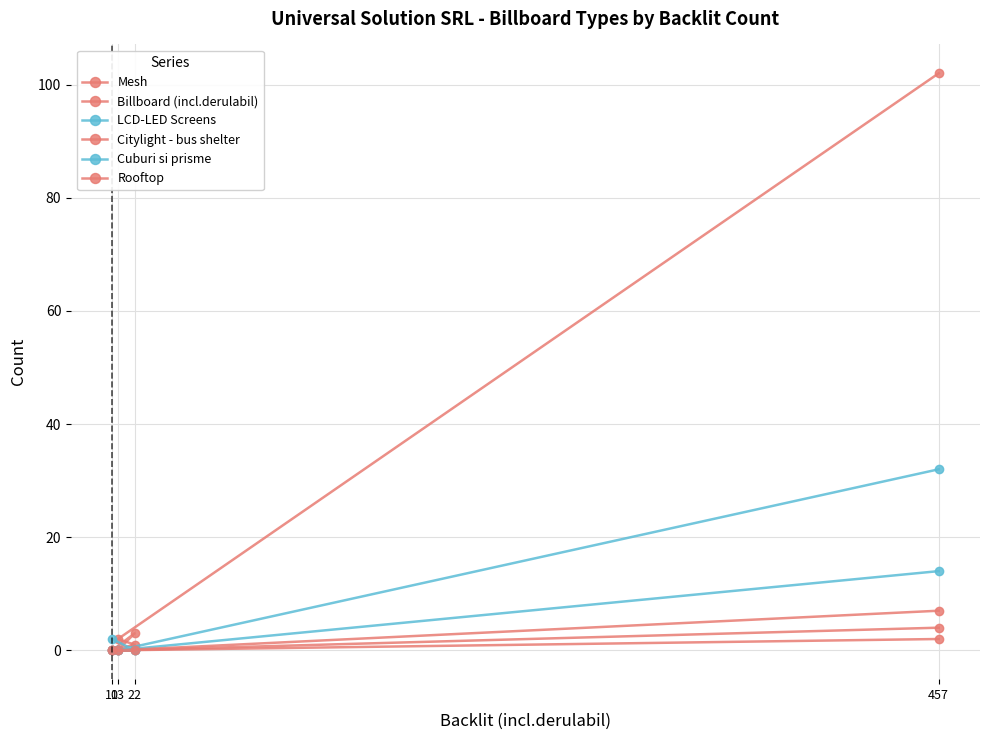

Rank the series by their maximum value, from highest to lowest.

Mesh, LCD-LED Screens, Cuburi si prisme, Rooftop, Citylight - bus shelter, Billboard (incl.derulabil)